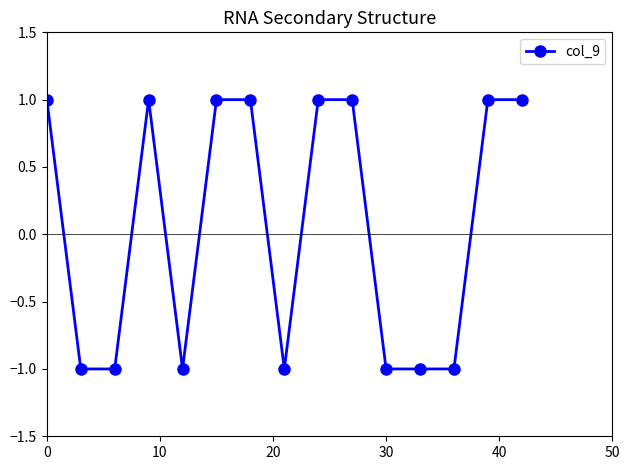

What is the value of the 5th point from the left?

-1